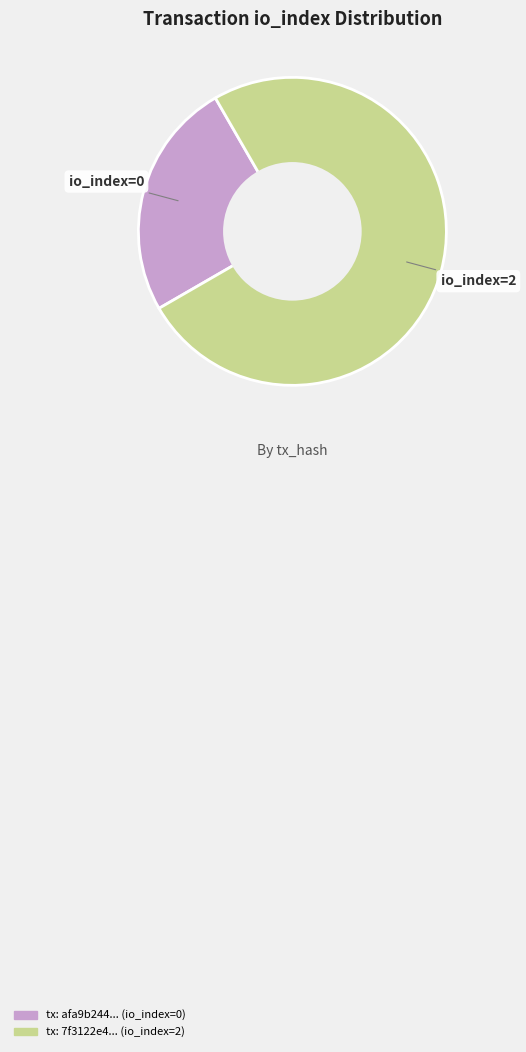

Does any single category account for the majority?

Yes